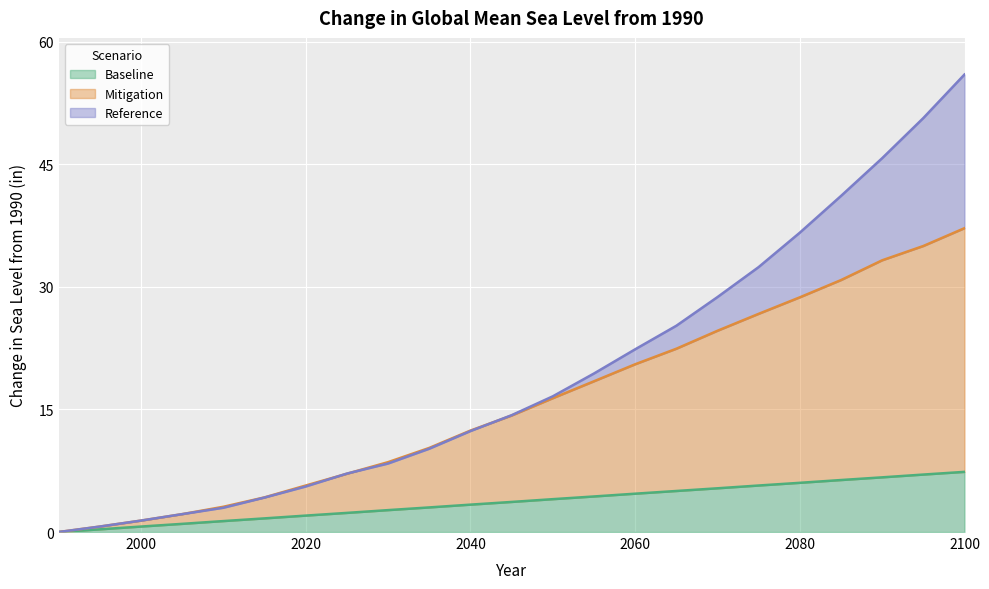

After their last crossing, which series has the higher values: Mitigation or Reference?

Reference